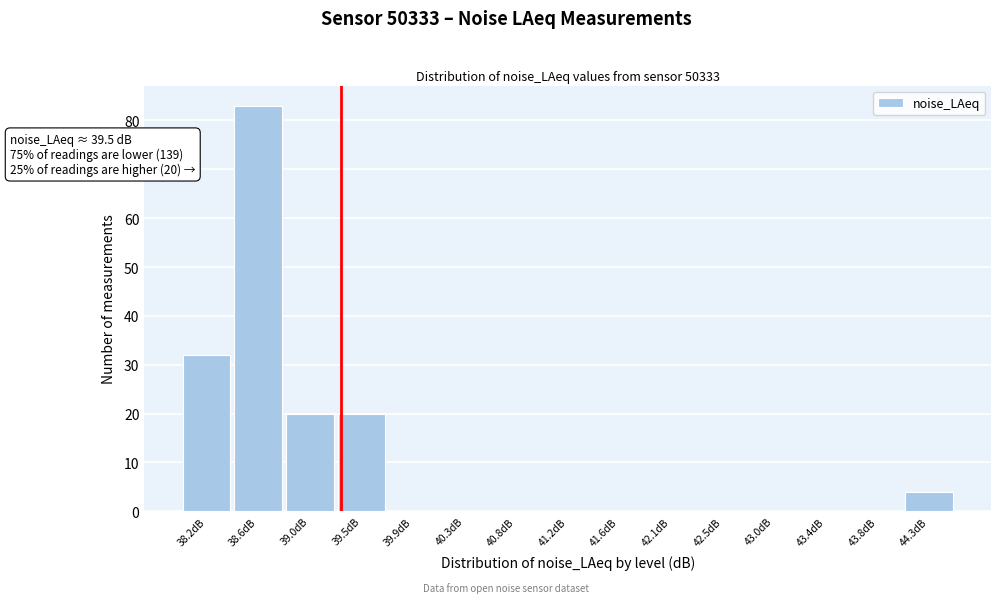

Reading left to right, transcribe all the data shown in this chart.

38.2dB=32	38.6dB=83	39.0dB=20	39.5dB=20	39.9dB=0	40.3dB=0	40.8dB=0	41.2dB=0	41.6dB=0	42.1dB=0	42.5dB=0	43.0dB=0	43.4dB=0	43.8dB=0	44.3dB=4